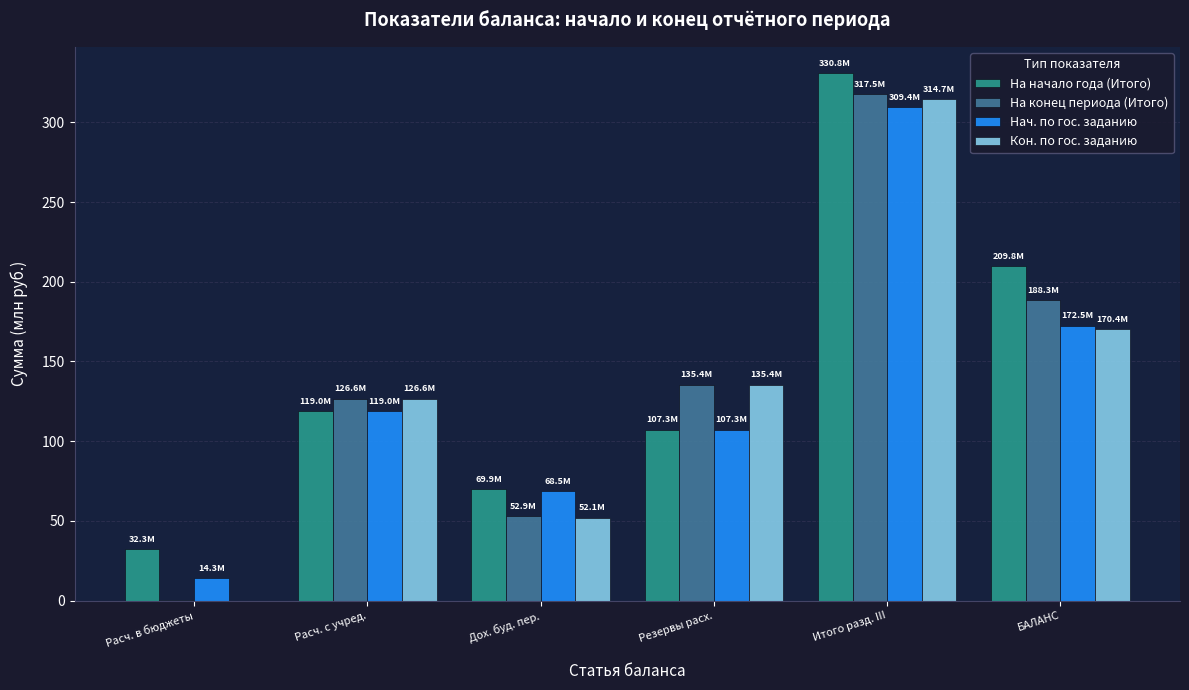

How many categories are shown in the chart?

6